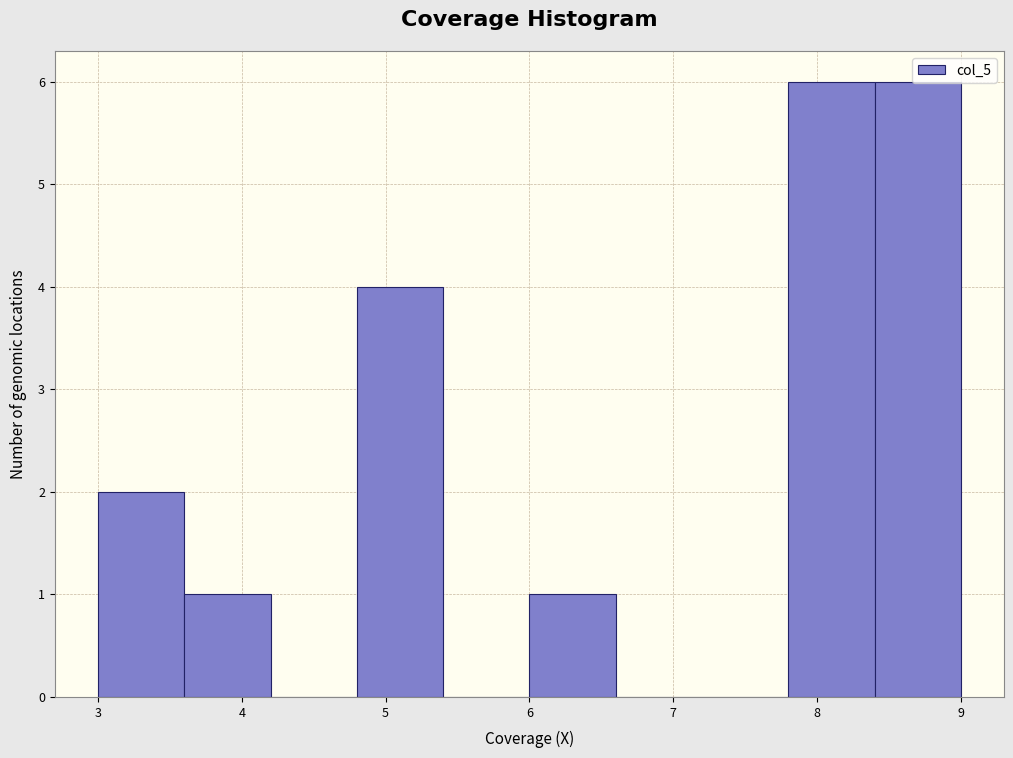

Reading left to right, list every bar in this chart as the range it spans on the x-axis followed by its height. The values are not printed on the chart, so give them approximately, as read against the axis.

3.0 to 3.6: 2
3.6 to 4.2: 1
4.2 to 4.8: 0
4.8 to 5.4: 4
5.4 to 6.0: 0
6.0 to 6.6: 1
6.6 to 7.2: 0
7.2 to 7.8: 0
7.8 to 8.4: 6
8.4 to 9.0: 6